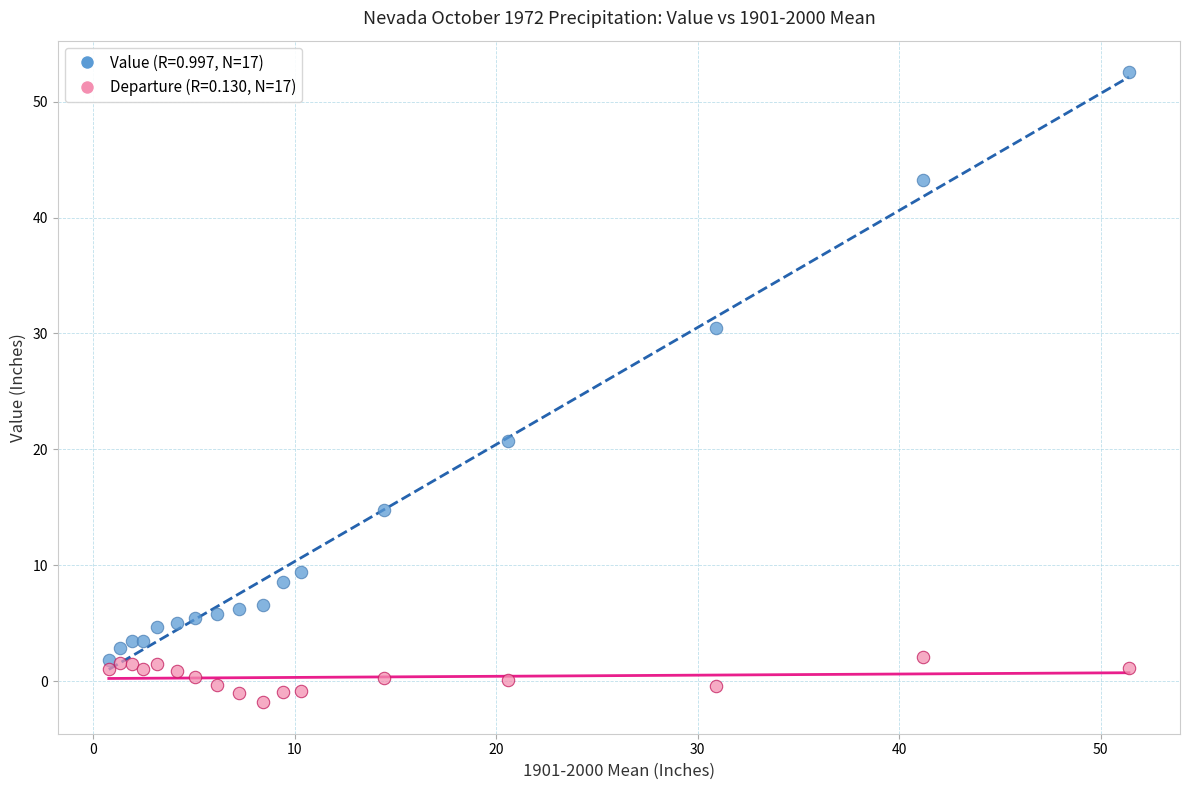

Across all series, what Y value is closest to 25?

20.7